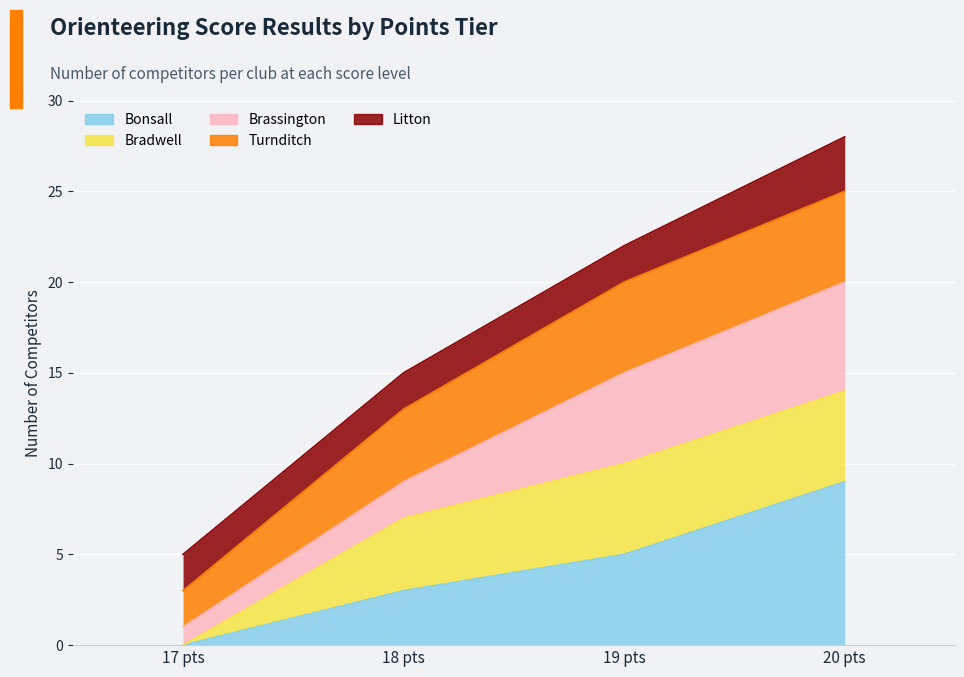

True or false: 19 pts and 18 pts cross at least once.

False